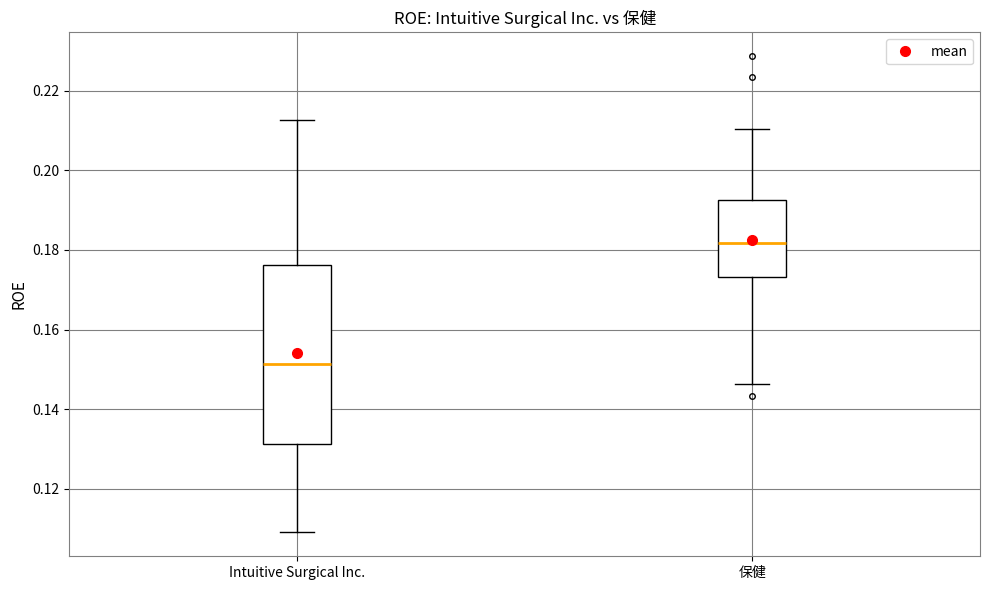

Where is the lower edge of the box for Intuitive Surgical Inc. on the y-axis? The values are not printed on the chart, so give them approximately, as read against the axis.

0.132